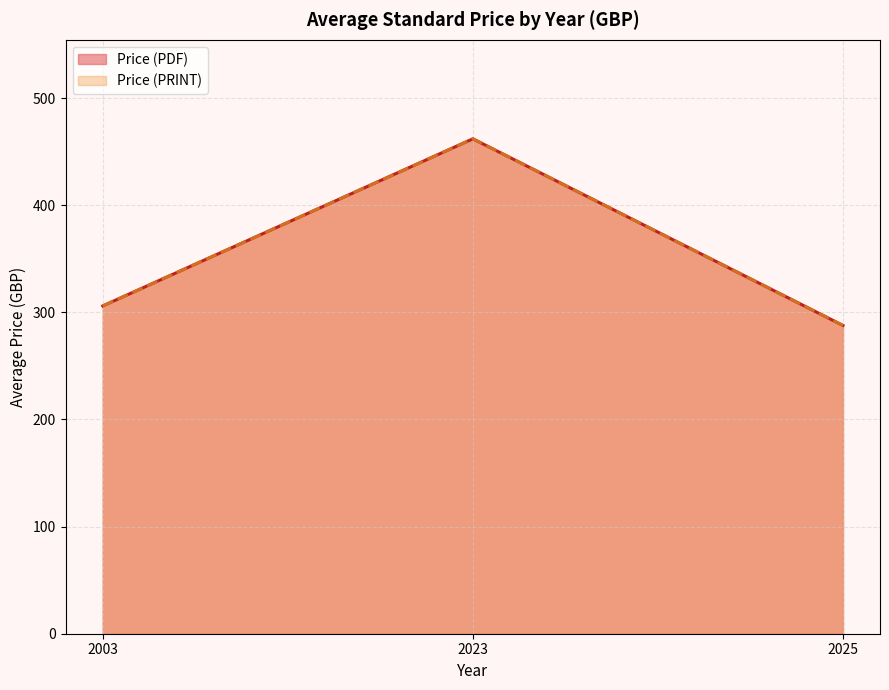

How many lines are shown in the chart?

2